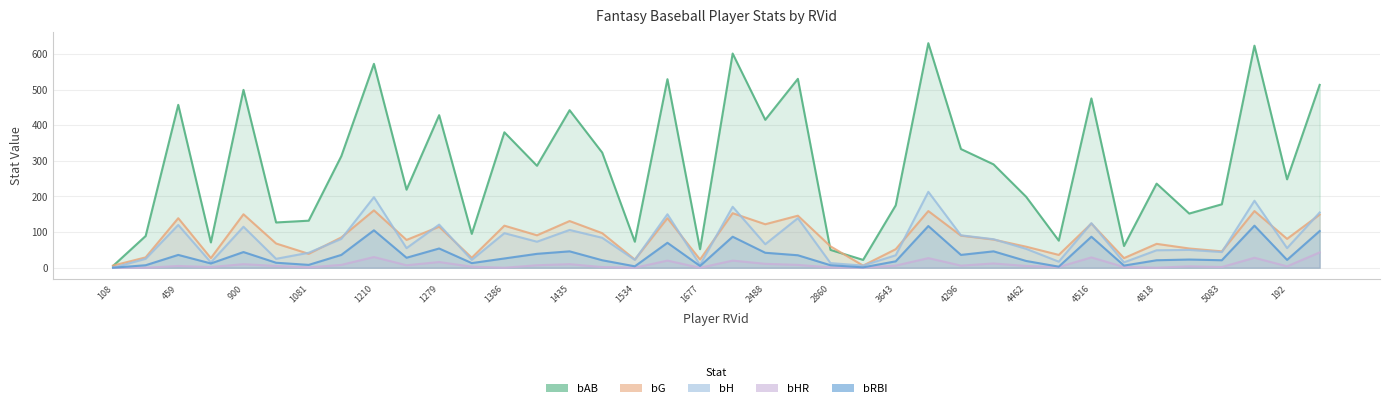

Which label corresponds to the smallest value in the chart?

108